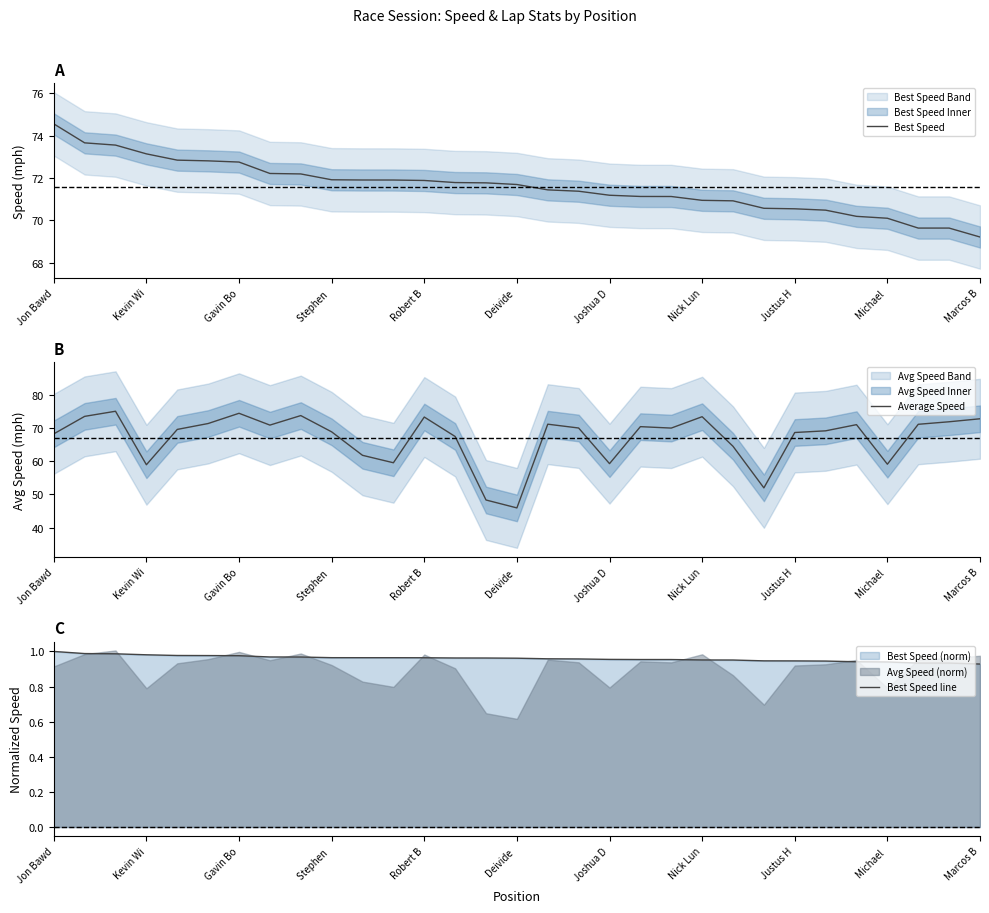

The value of Best Speed at Robert B is 71.9. True or false?

True